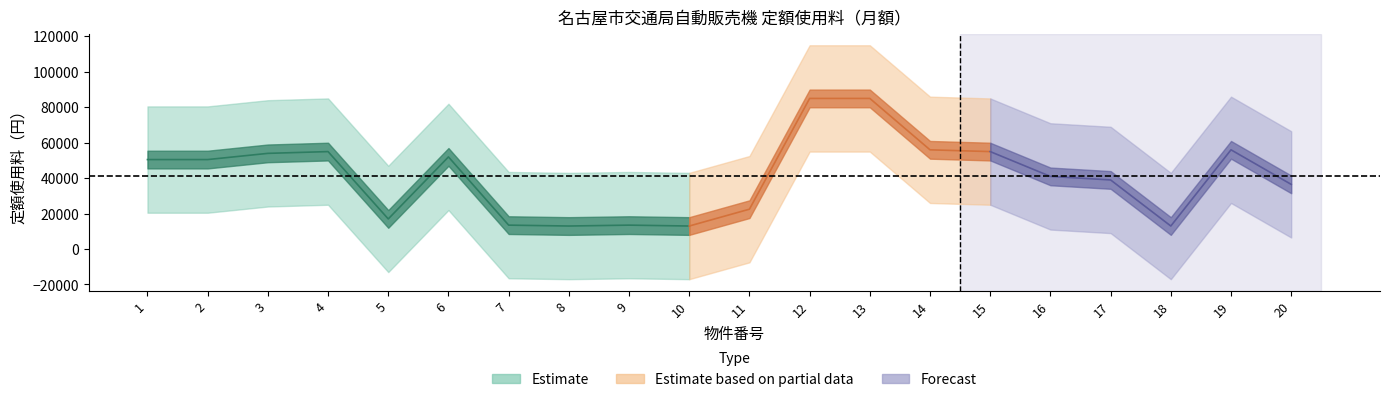

Reading left to right, what are all the values shown in this chart?

base_fee: 1=50500	2=50500	3=54000	4=55000	5=17000	6=52000	7=13500	8=13000	9=13500	10=13000	11=22500	12=85000	13=85000	14=56000	15=55000	16=41000	17=39000	18=13000	19=56000	20=36500
add_fee: 1=500	2=500	3=500	4=500	5=500	6=500	7=500	8=500	9=500	10=500	11=500	12=500	13=500	14=500	15=500	16=500	17=500	18=500	19=500	20=500